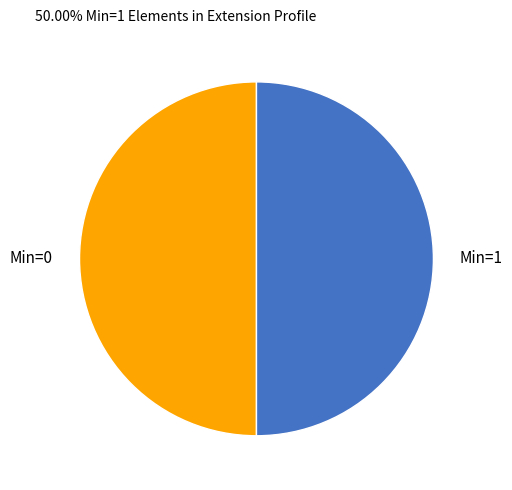

True or false: Min=1 accounts for 44% of the total.

False